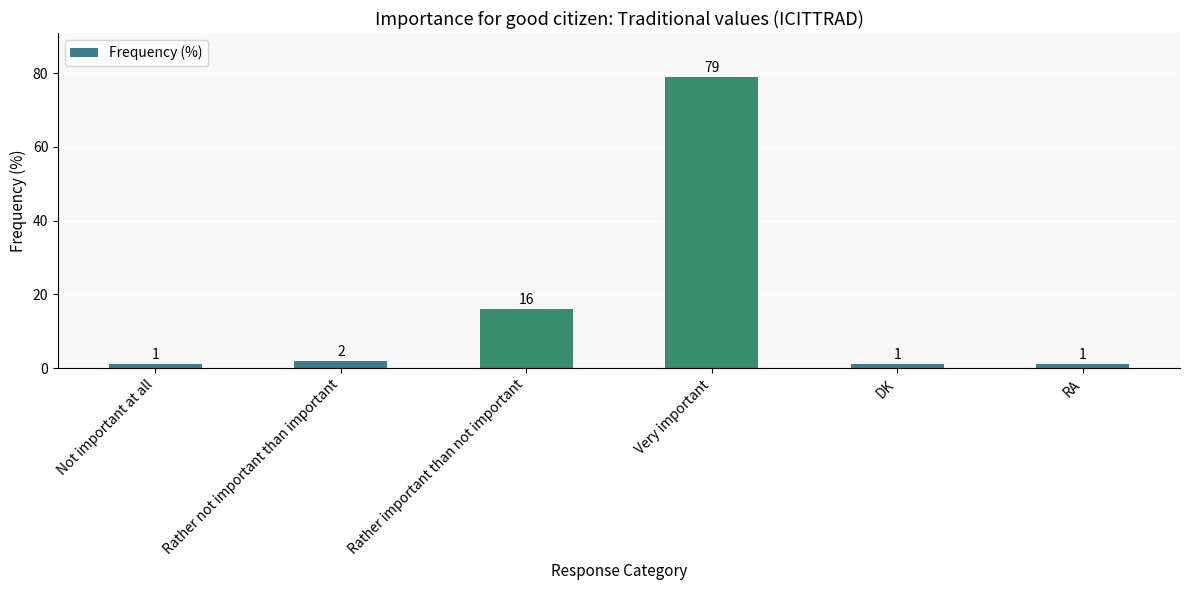

At which label is the value closest to 40?

Rather important than not important